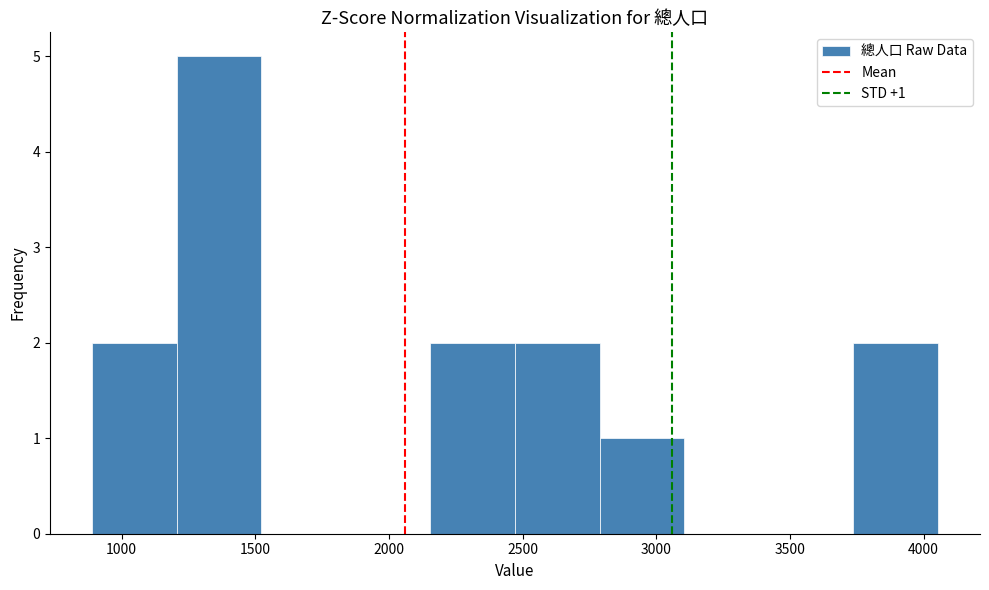

Over which range of the x-axis is the bar tallest?

1200 to 1500